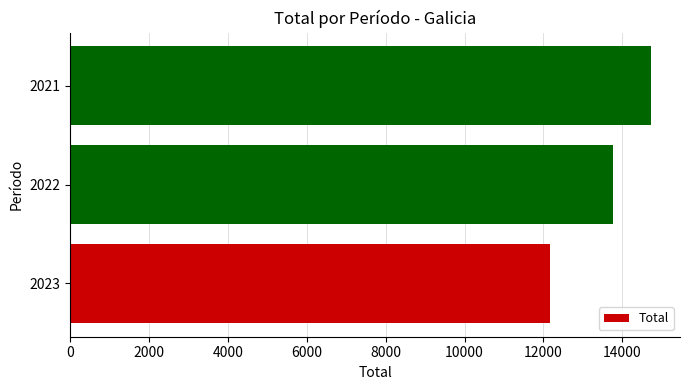

The chart shows a value of 25090 at 2021. True or false?

False